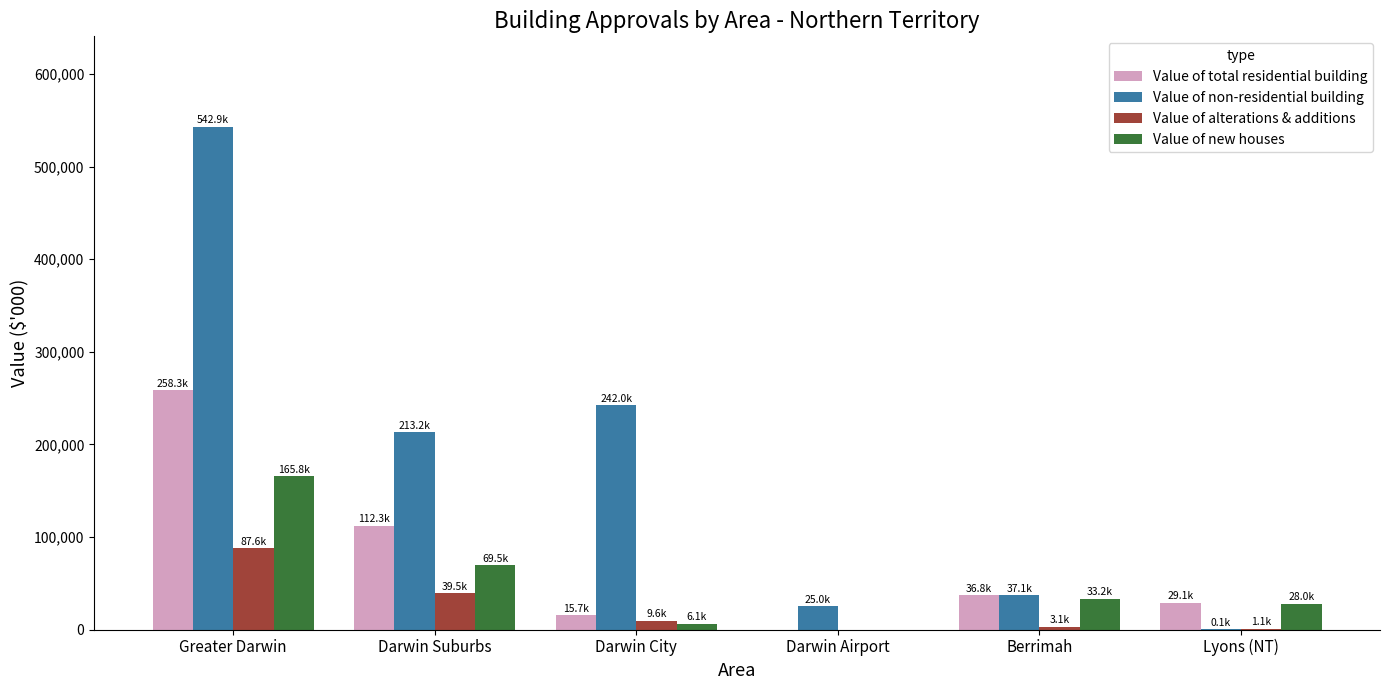

At which category is the sum across all series the highest?

Greater Darwin